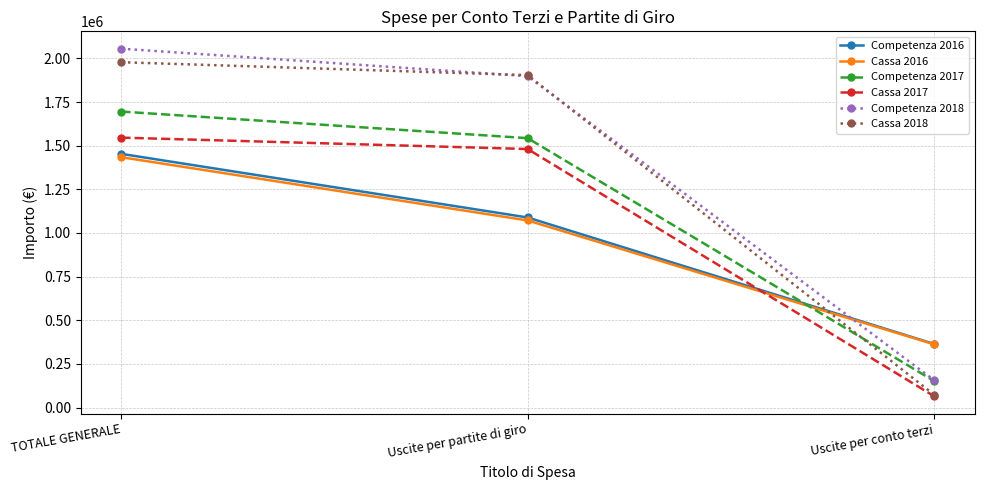

At which category is the sum across all series the highest?

TOTALE GENERALE